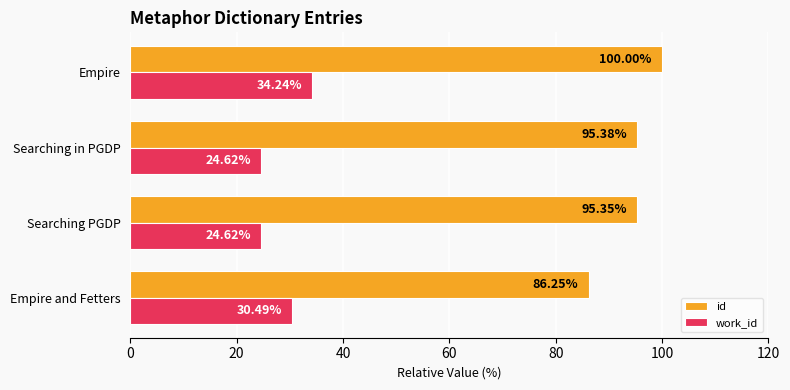

At which category is the sum across all series the highest?

Empire